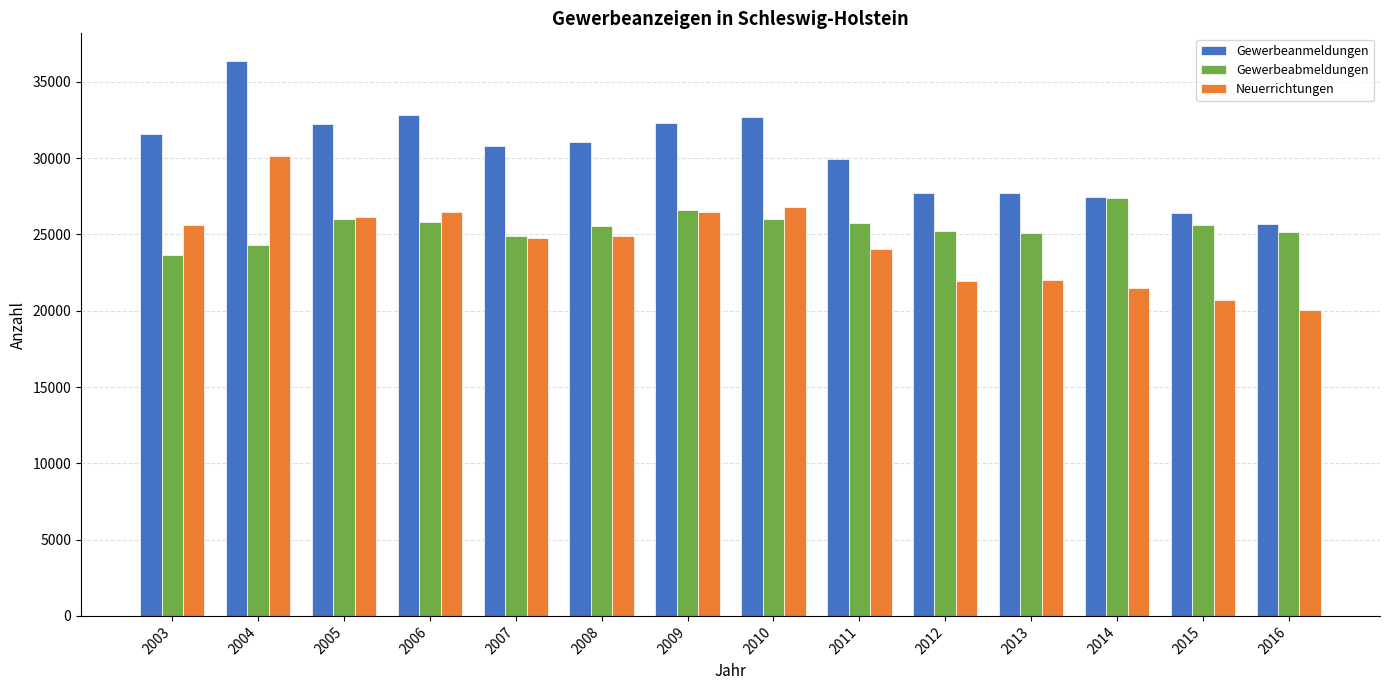

List the series in order of their peak value, highest first.

Gewerbeanmeldungen, Neuerrichtungen, Gewerbeabmeldungen